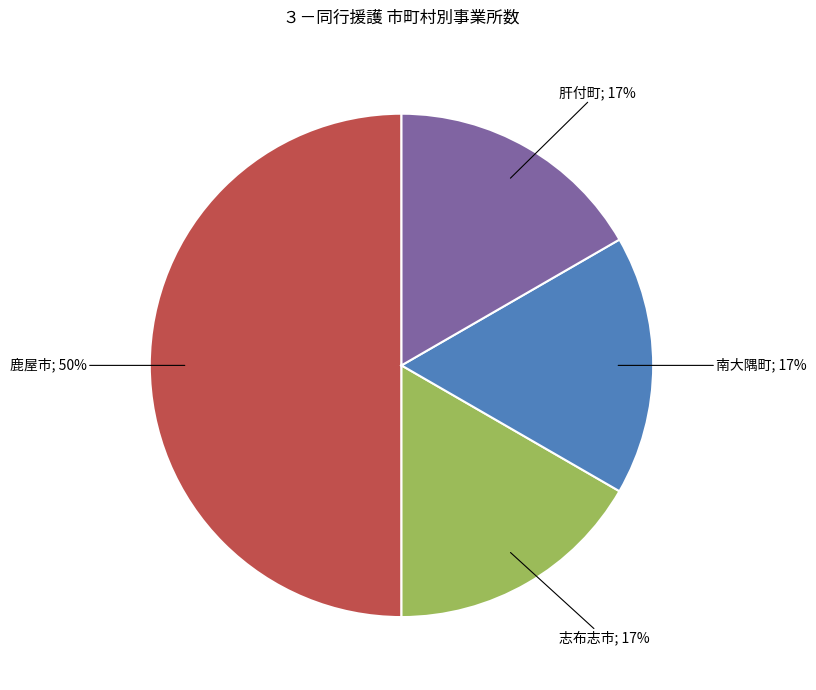

To the nearest percent, what is the difference between the largest and smallest slice percentages?

33%